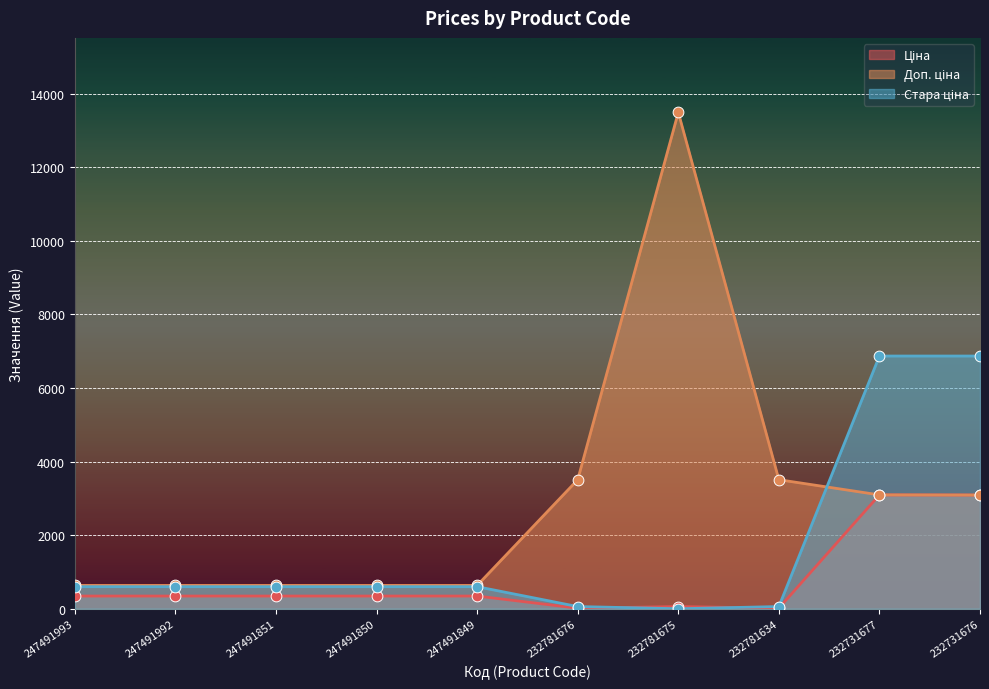

Which series has the largest total across all categories?

Доп. ціна